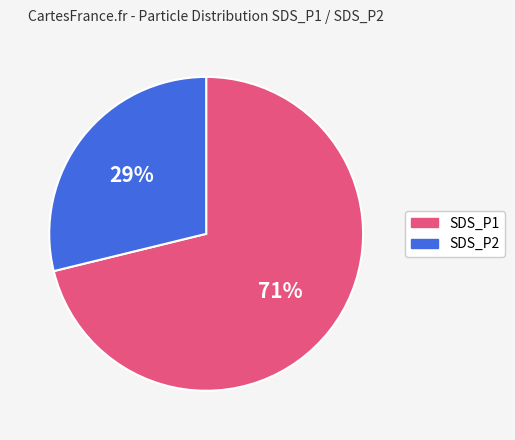

Which slice is the largest?

SDS_P1